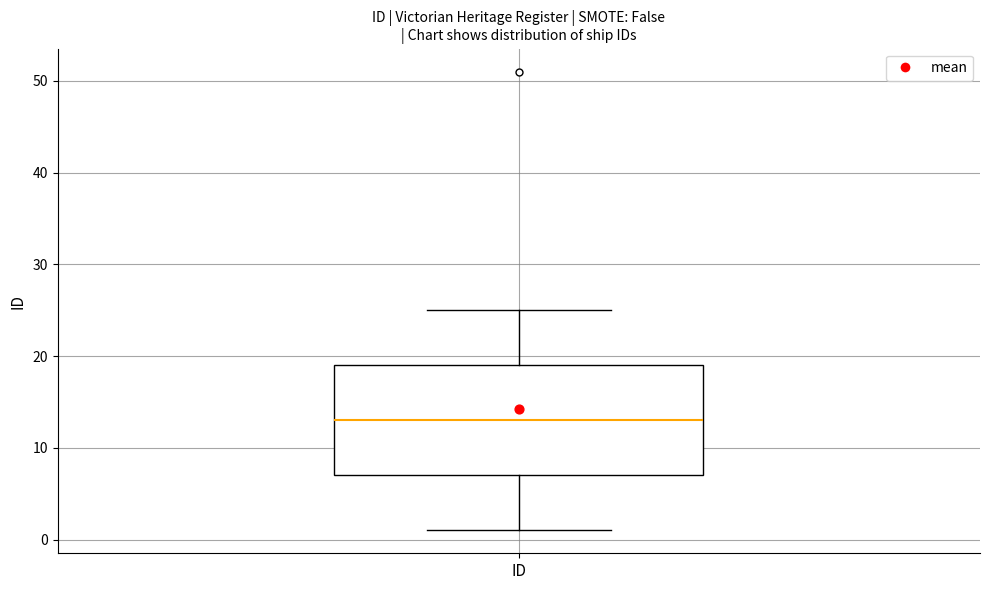

Read this box plot against the y-axis: the position of the median line, the range covered by the box, and the ends of both whiskers. The values are not printed on the chart, so give them approximately, as read against the axis.

median 13, box 7 to 19, whiskers 1 to 25